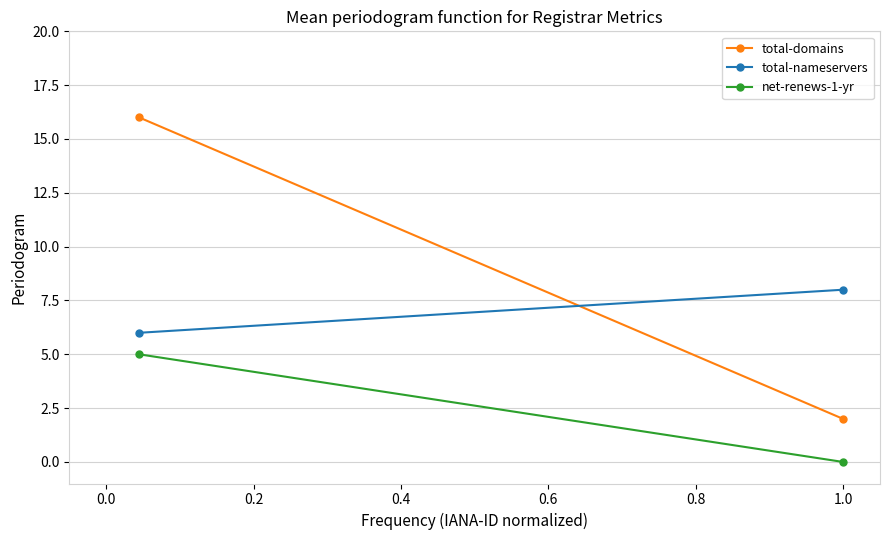

Count the number of data series in this chart.

3